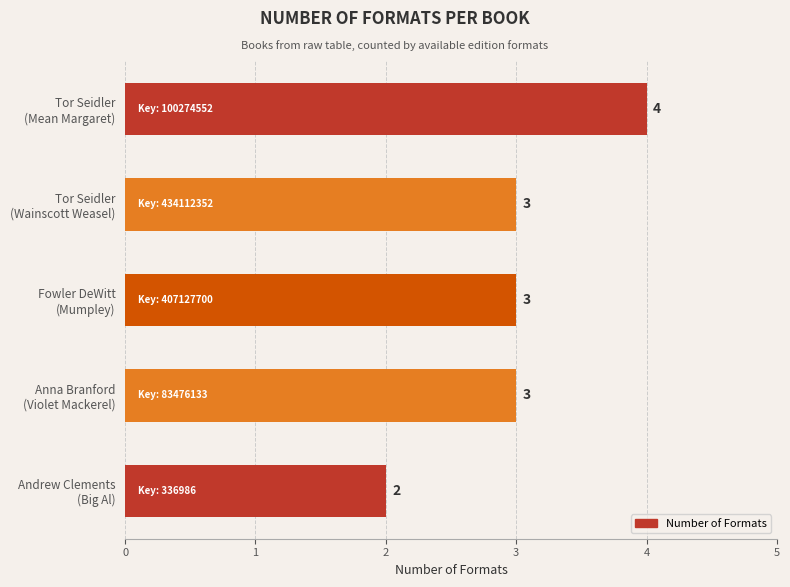

How many values are between 3 and 4?

4